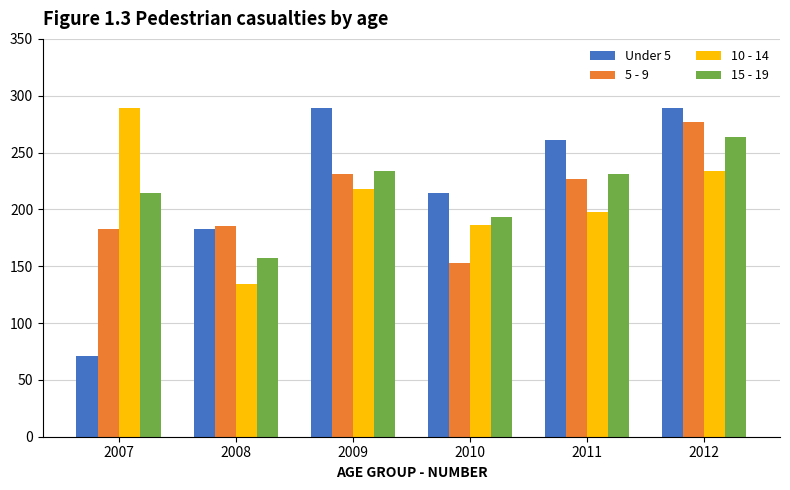

Which series changed the most between 2009 and 2010?

5 - 9